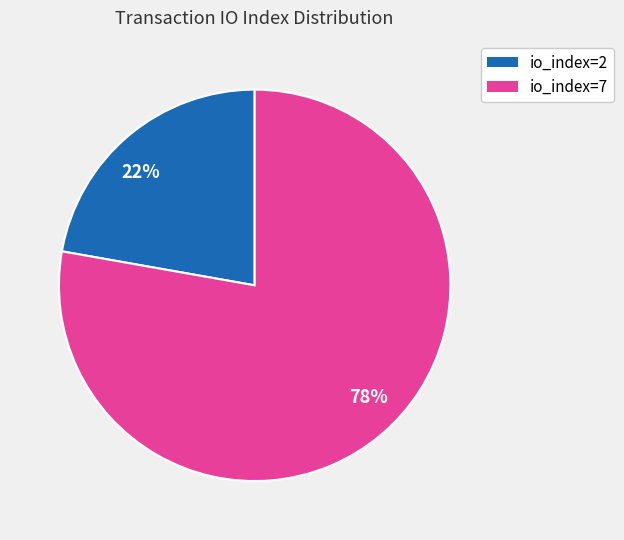

The io_index=7 slice represents 78% of the pie. True or false?

True